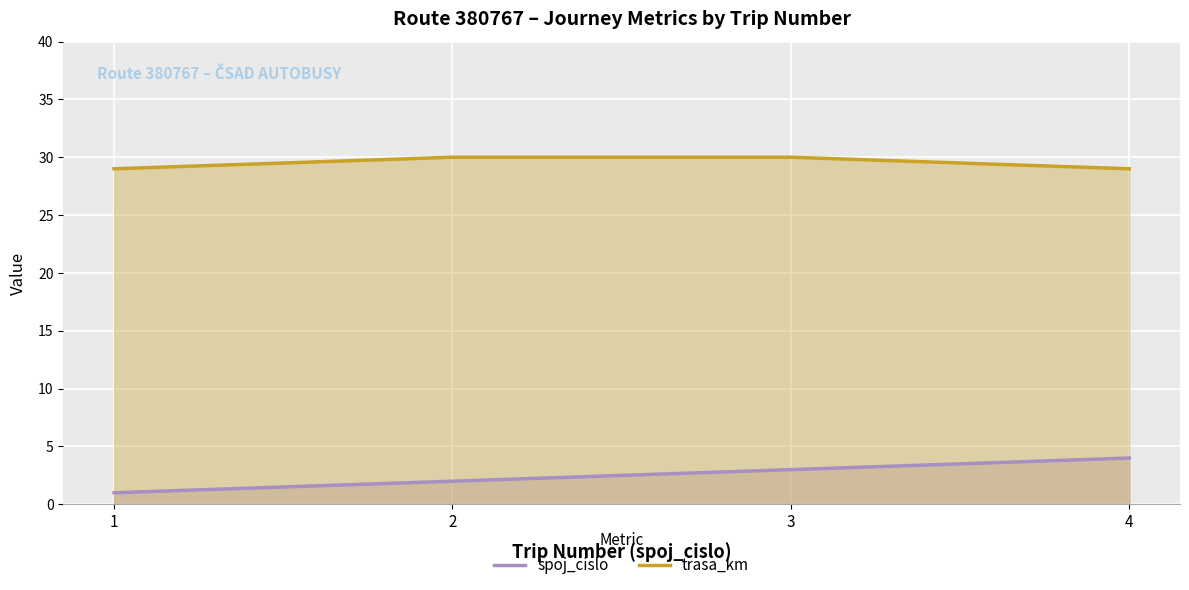

Which series has the largest total across all categories?

trasa_km